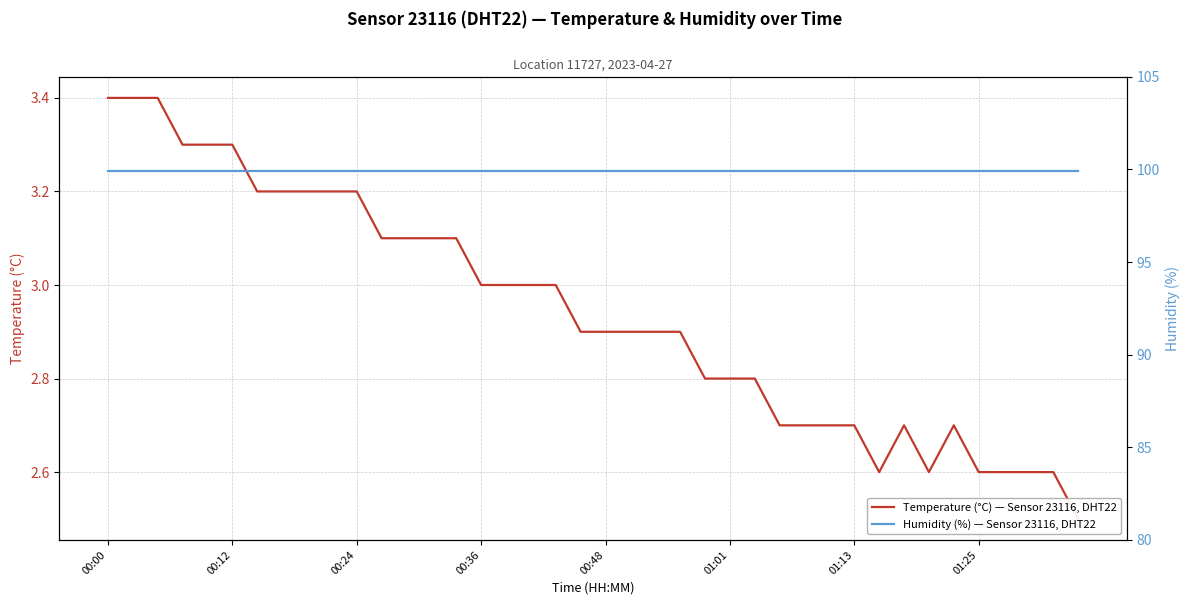

Which series has the largest total across all categories?

Humidity (%) — Sensor 23116, DHT22